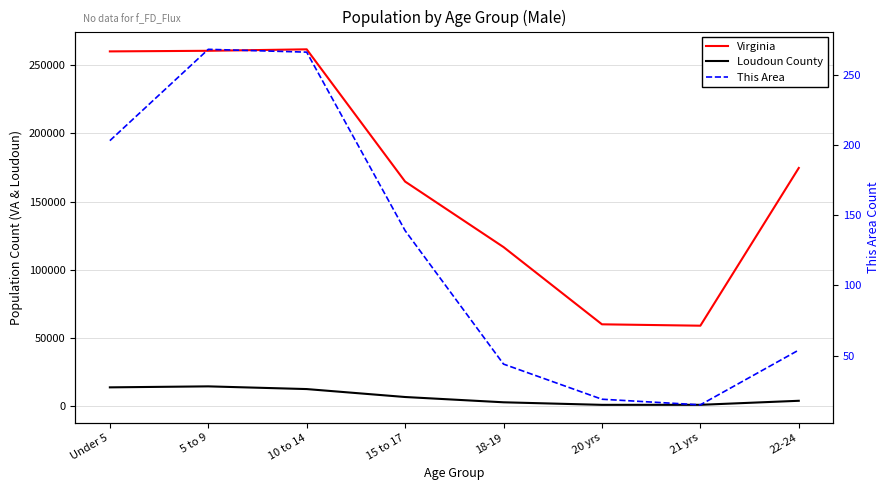

At which label does Virginia reach its minimum?

21 yrs